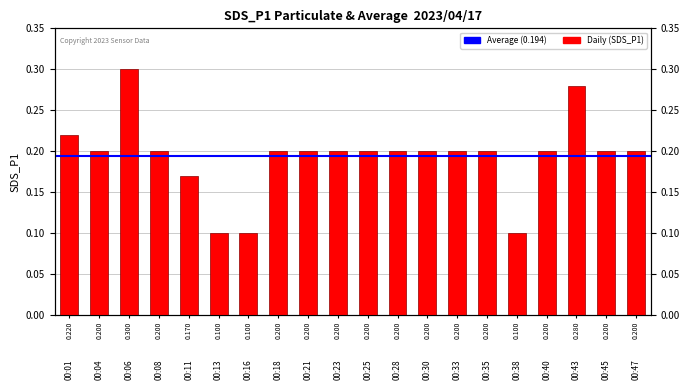

The chart shows a value of 0.3 at 00:45. True or false?

False